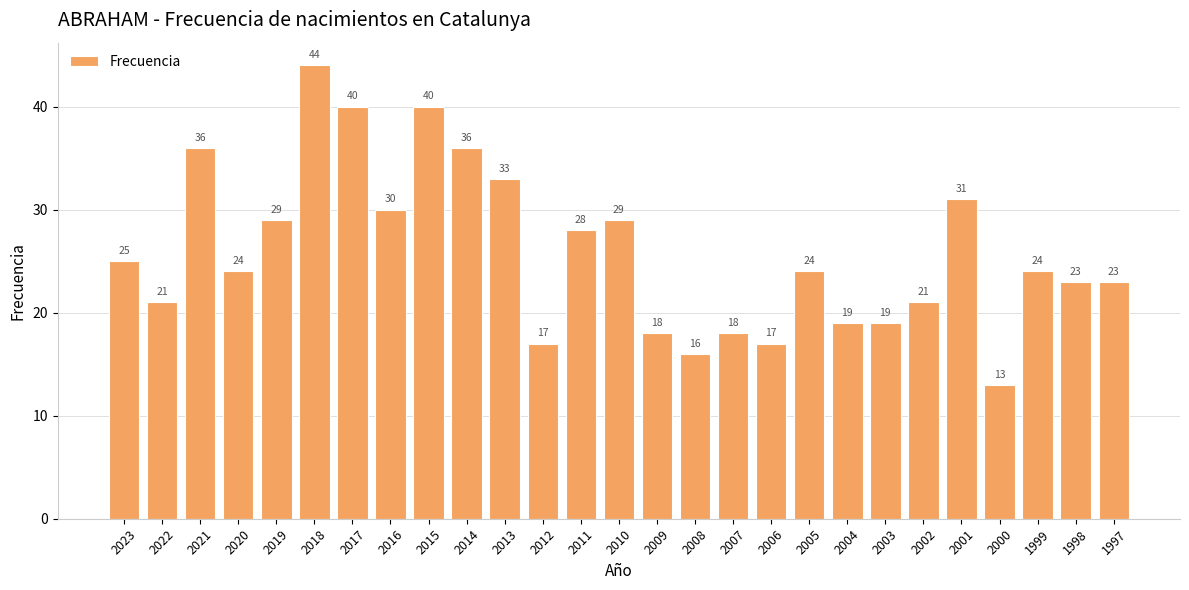

What is the greatest value displayed?

44